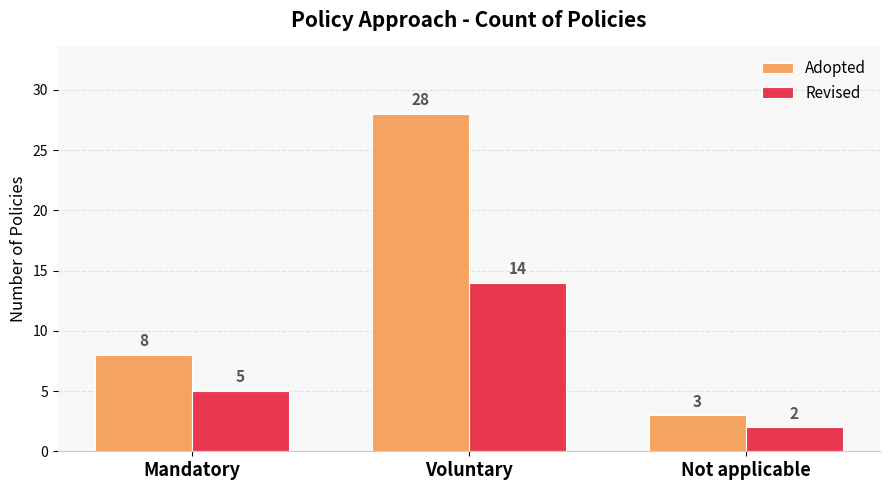

Reading left to right, transcribe all the data shown in this chart.

Adopted: Mandatory=8	Voluntary=28	Not applicable=3
Revised: Mandatory=5	Voluntary=14	Not applicable=2